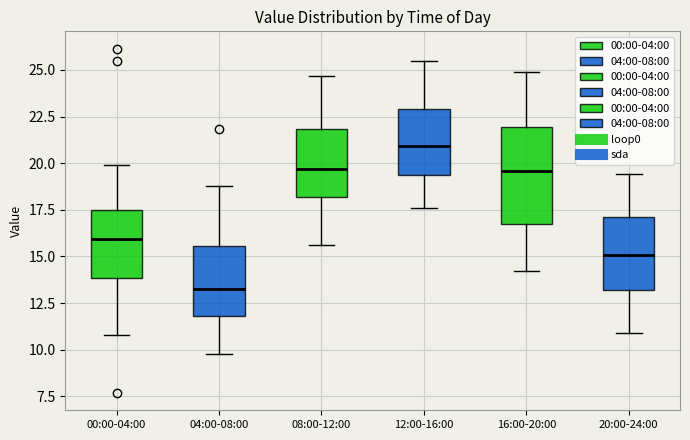

Where does the lower whisker of the box for 04:00-08:00 end on the y-axis? The values are not printed on the chart, so give them approximately, as read against the axis.

10.0